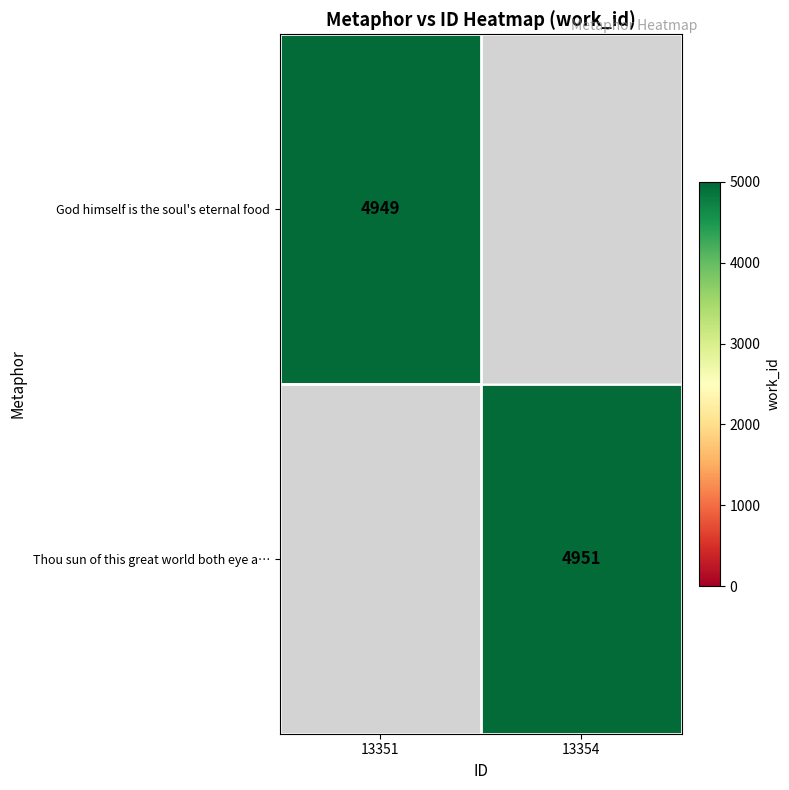

Which label corresponds to the largest value in the chart?

13354